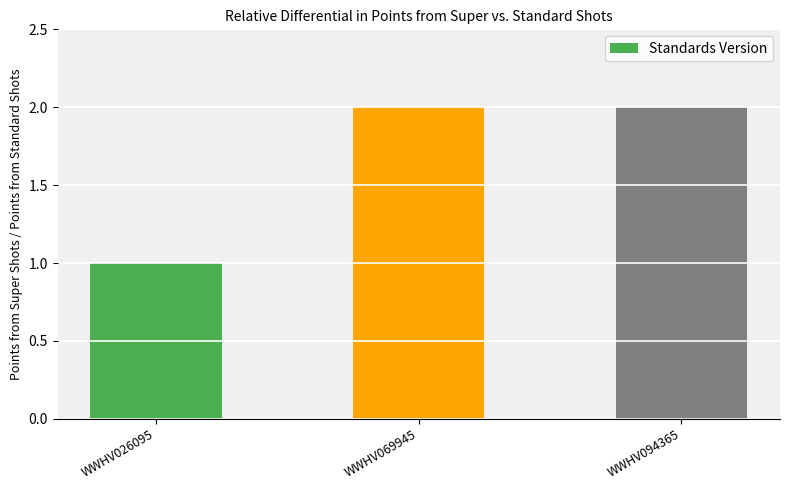

What is the value of the 3rd bar from the left?

2